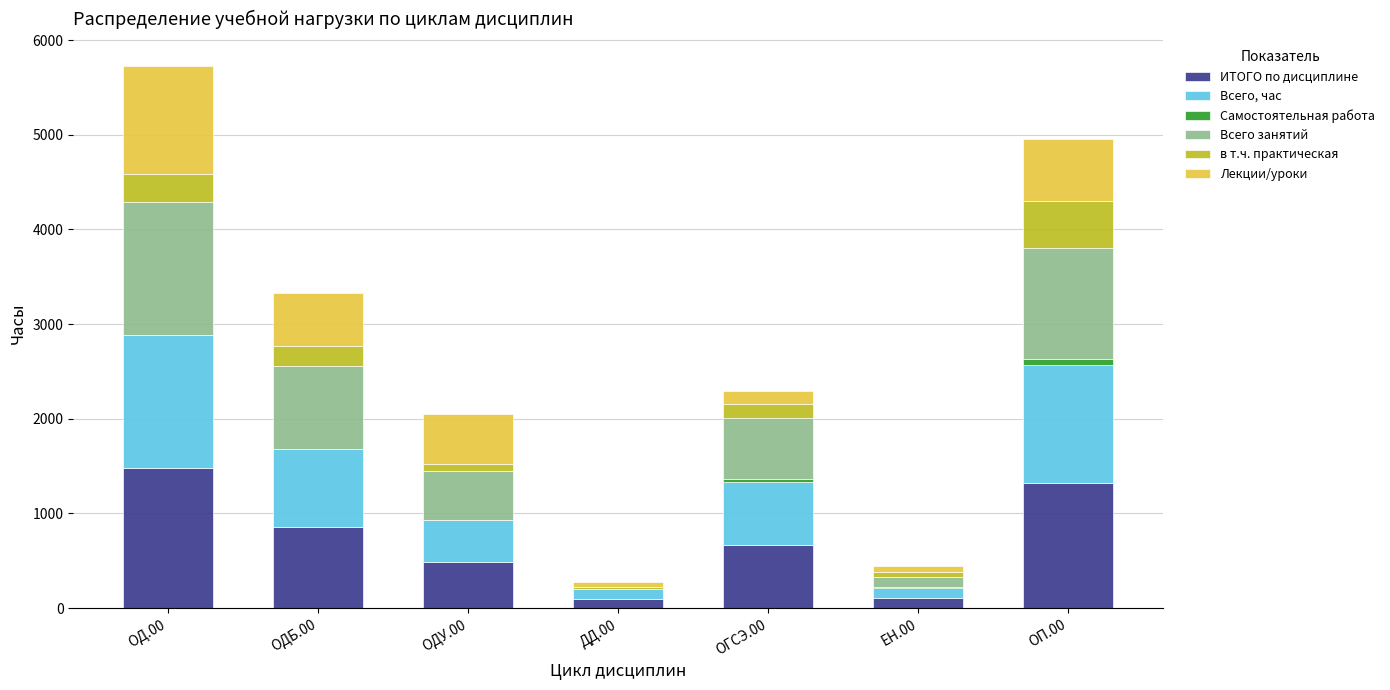

At which category is the sum across all series the highest?

ОД.00